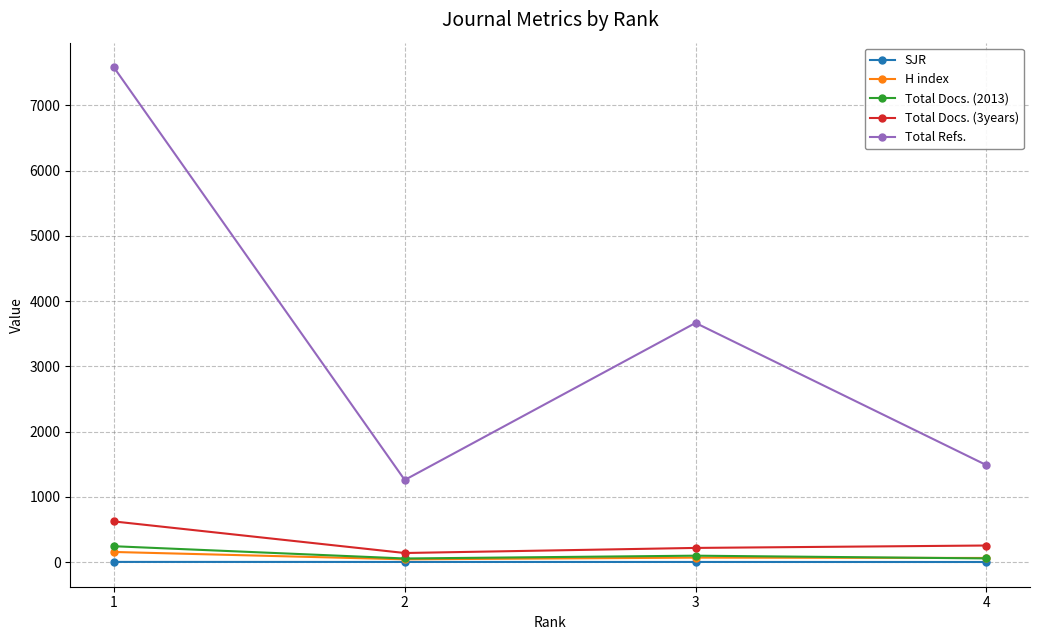

True or false: Total Docs. (3years) and SJR intersect in this chart.

False